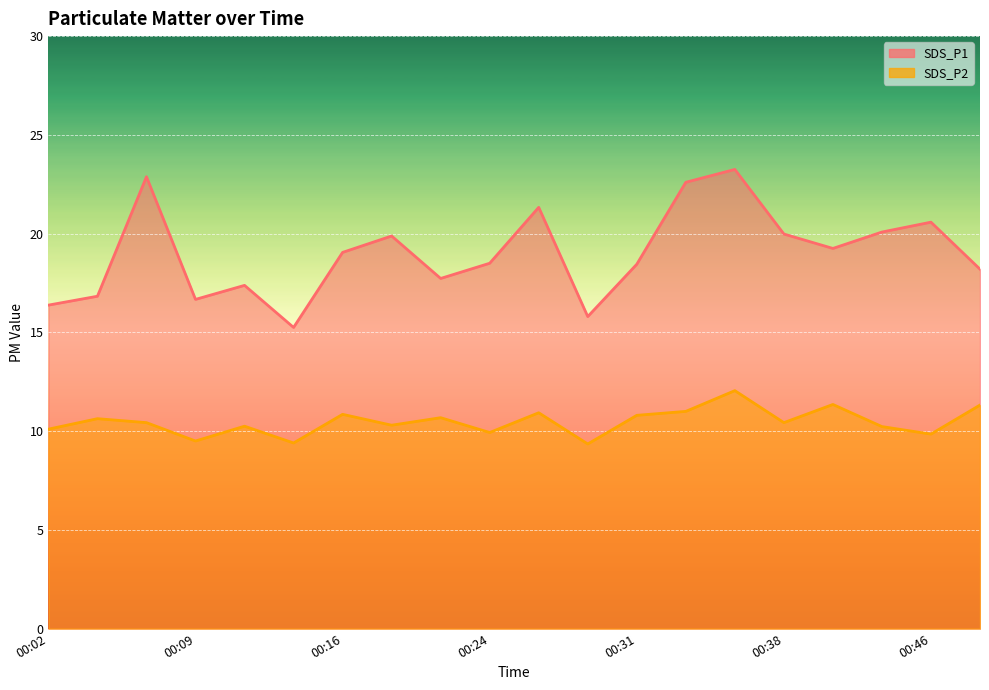

How many data points in SDS_P2 are less than 10?

5